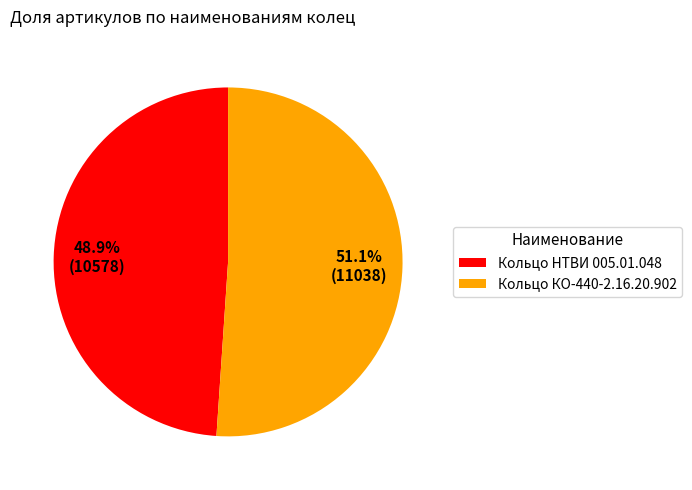

How many slices are in this pie chart?

2